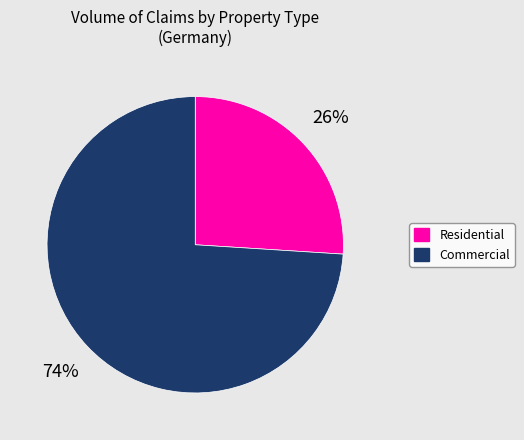

Does Commercial represent more than half of the total?

Yes